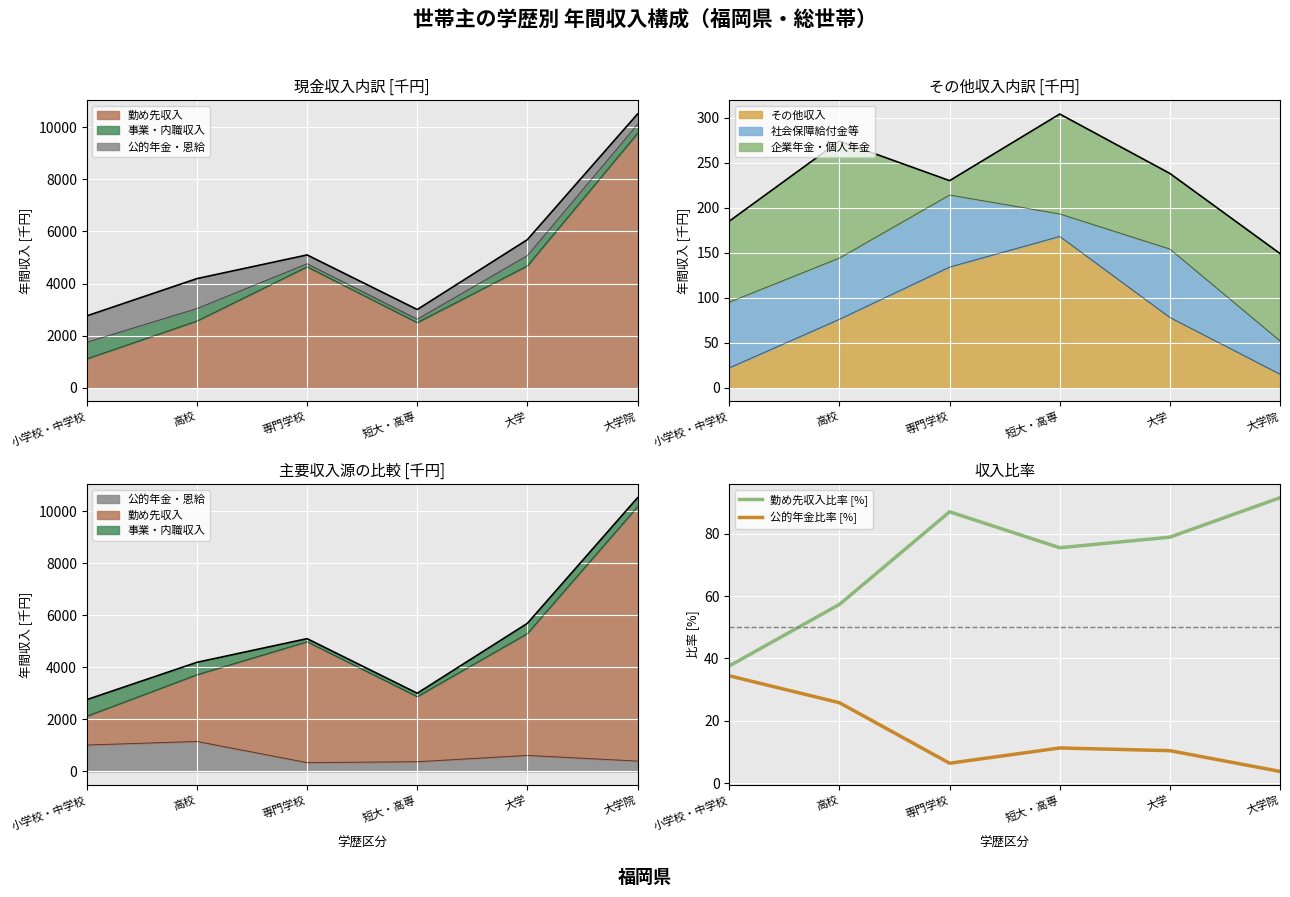

What position from the left is 大学?

5